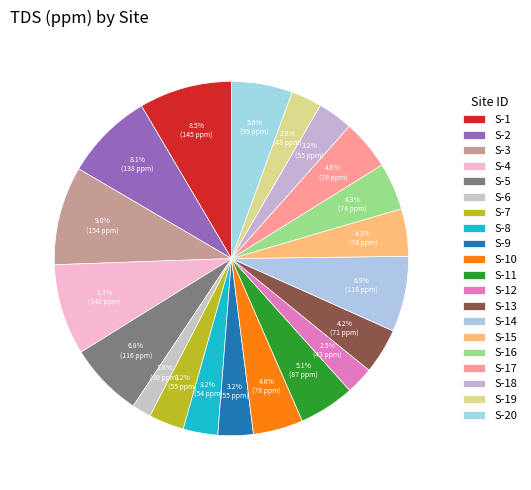

How many segments does this pie chart have?

20